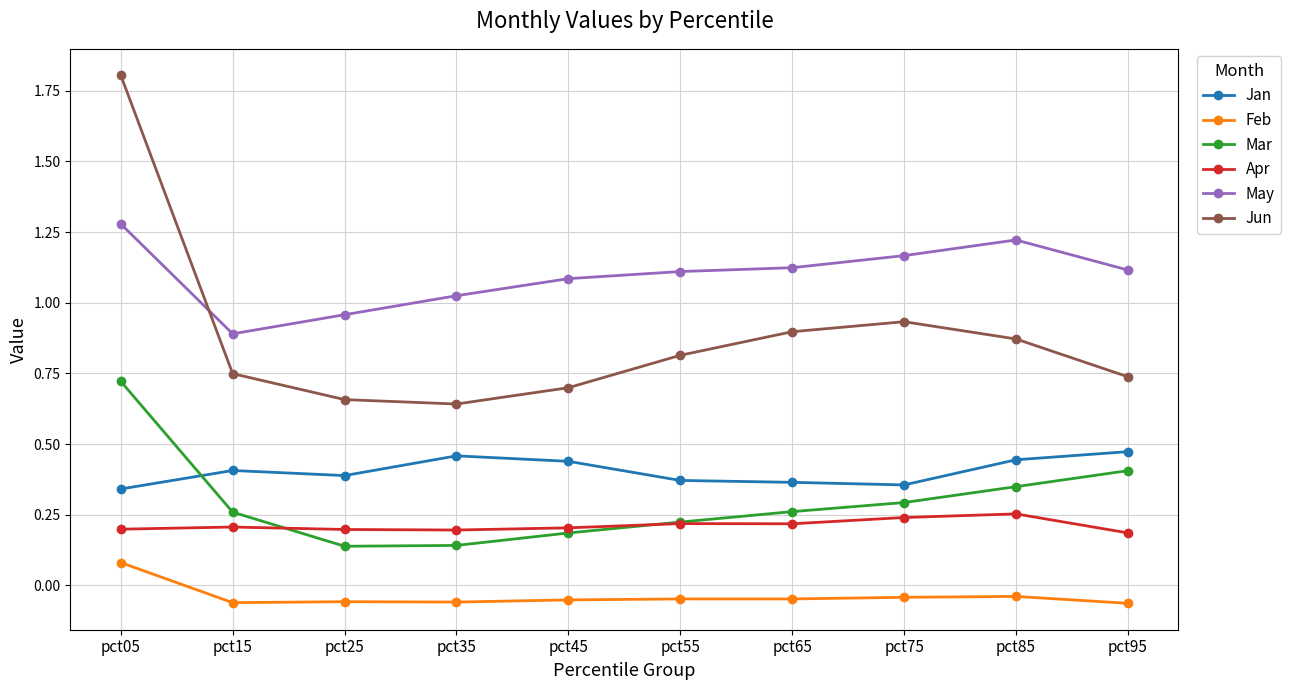

Which series has the largest range (max minus min)?

Jun